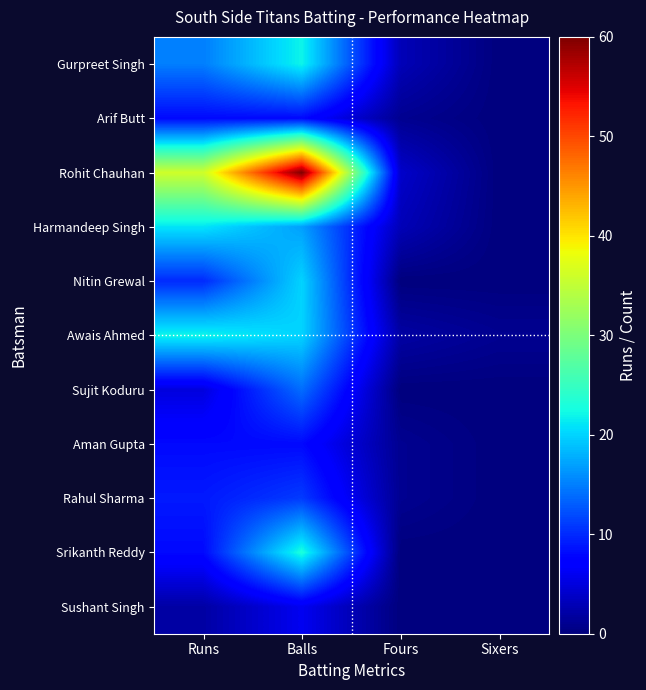

Reading right to left, transcribe all the data shown in this chart.

Gurpreet Singh: Sixers=0	Fours=3	Balls=22	Runs=15
Arif Butt: Sixers=0	Fours=1	Balls=8	Runs=8
Rohit Chauhan: Sixers=0	Fours=4	Balls=60	Runs=36
Harmandeep Singh: Sixers=0	Fours=3	Balls=17	Runs=21
Nitin Grewal: Sixers=0	Fours=0	Balls=20	Runs=10
Awais Ahmed: Sixers=1	Fours=2	Balls=20	Runs=22
Sujit Koduru: Sixers=0	Fours=0	Balls=14	Runs=5
Aman Gupta: Sixers=0	Fours=1	Balls=8	Runs=8
Rahul Sharma: Sixers=0	Fours=1	Balls=11	Runs=9
Srikanth Reddy: Sixers=0	Fours=0	Balls=23	Runs=8
Sushant Singh: Sixers=0	Fours=0	Balls=6	Runs=2